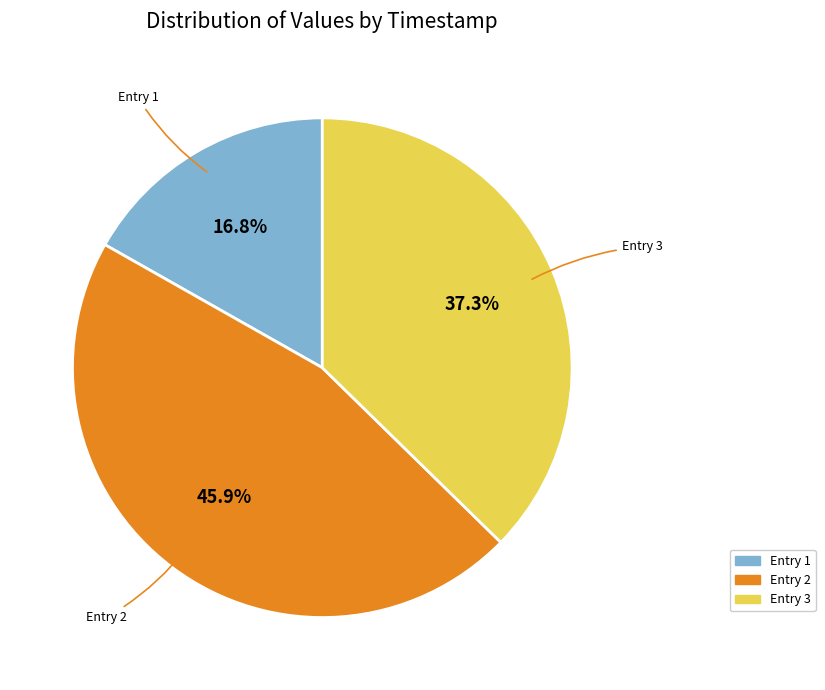

What is the largest slice in the pie chart?

Entry 2